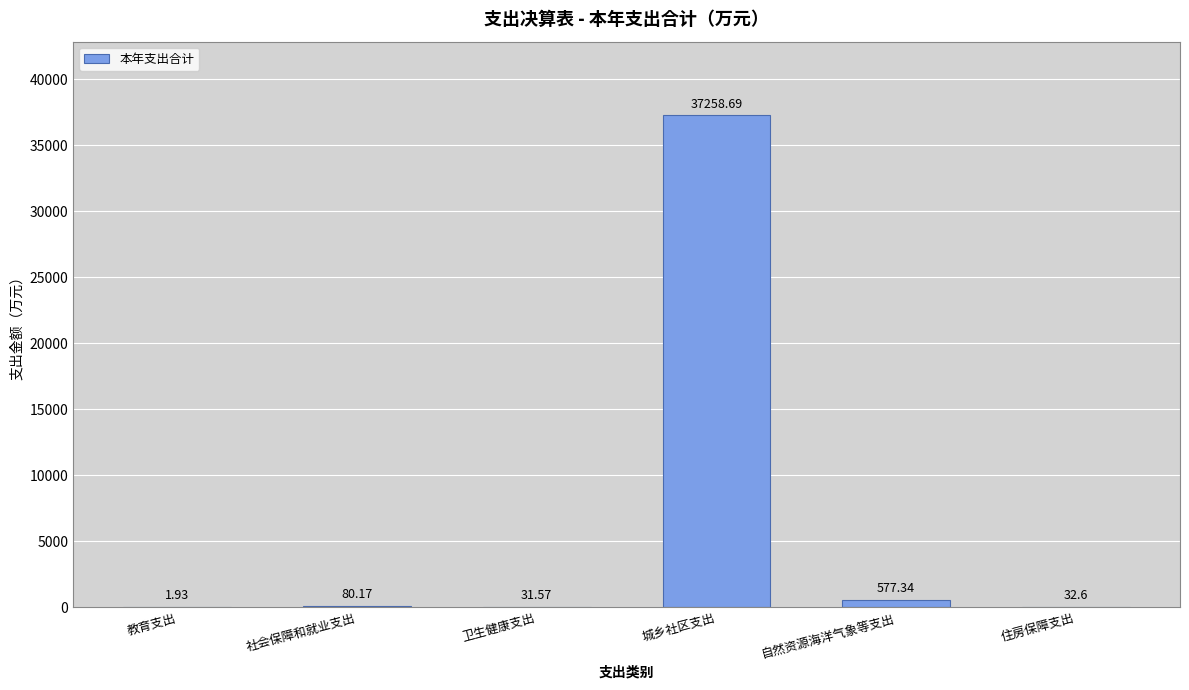

What is the change in value from 社会保障和就业支出 to 住房保障支出?

-47.6